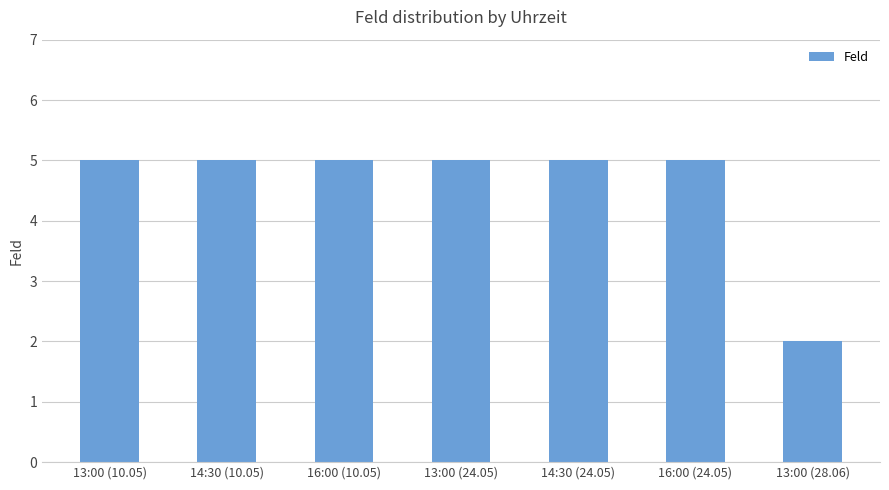

At which category does the chart reach its minimum across all series?

13:00 (28.06)